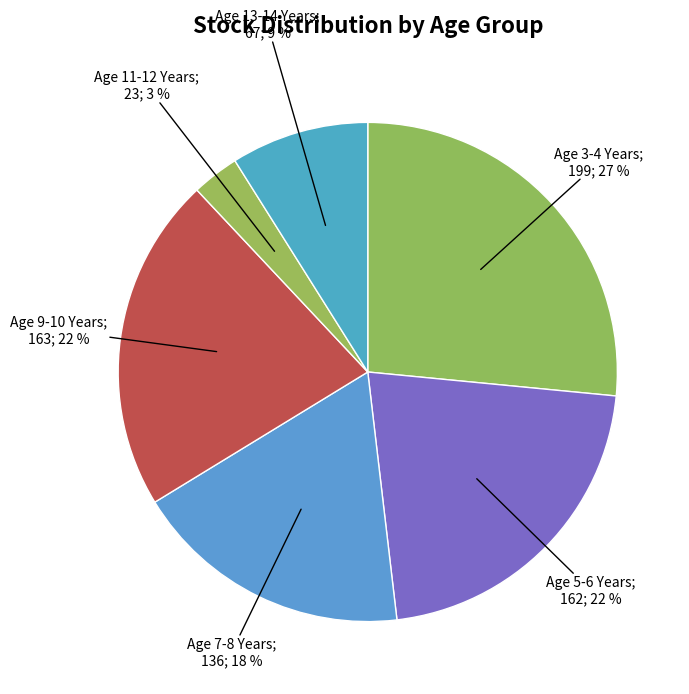

What is the largest slice in the pie chart?

Age 3-4 Years